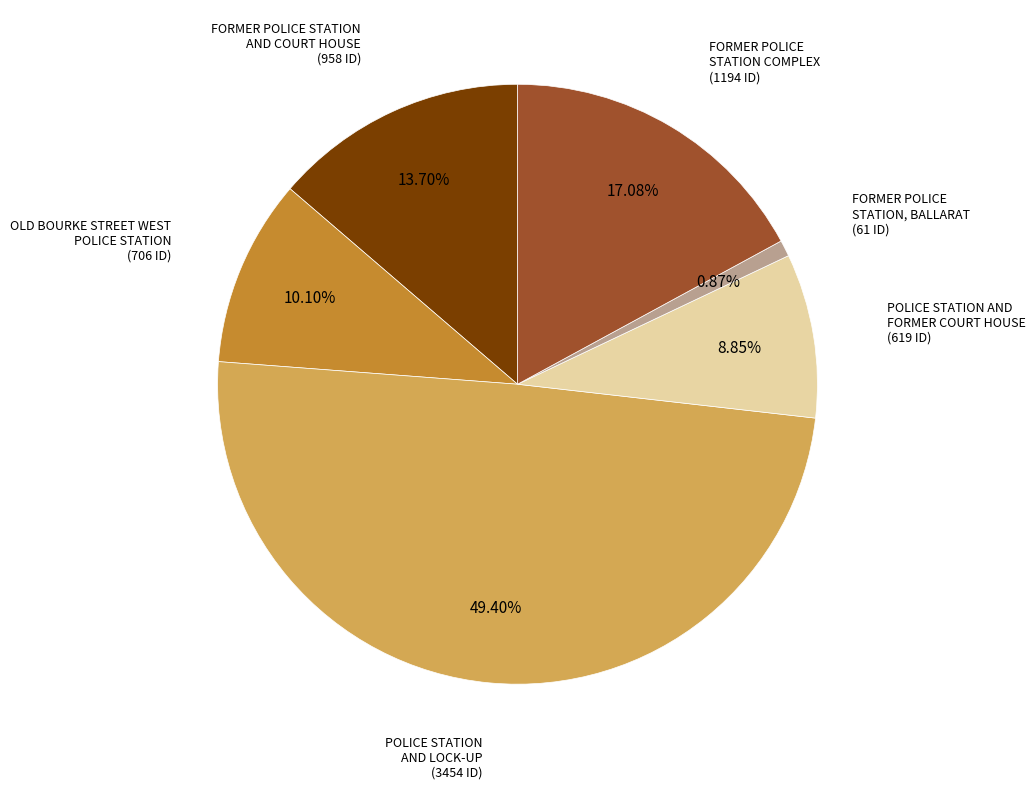

Is there a majority slice in this chart?

No